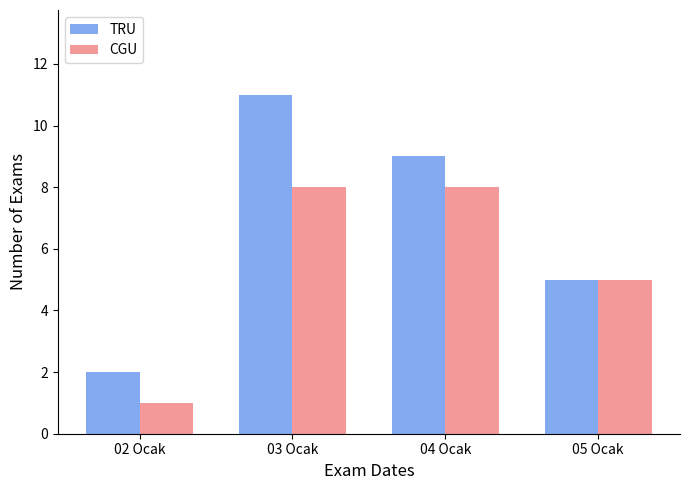

Where is TRU nearest to the value 6?

05 Ocak